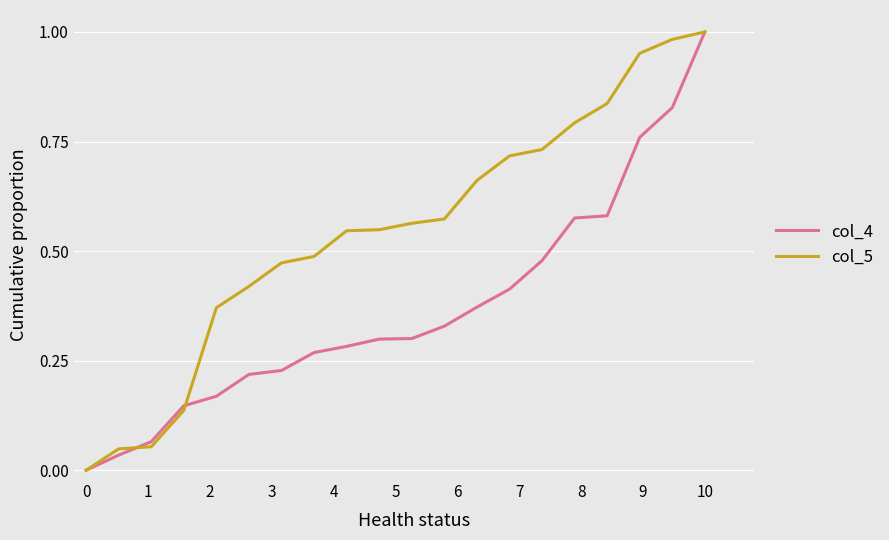

Which series has the largest total across all categories?

col_5